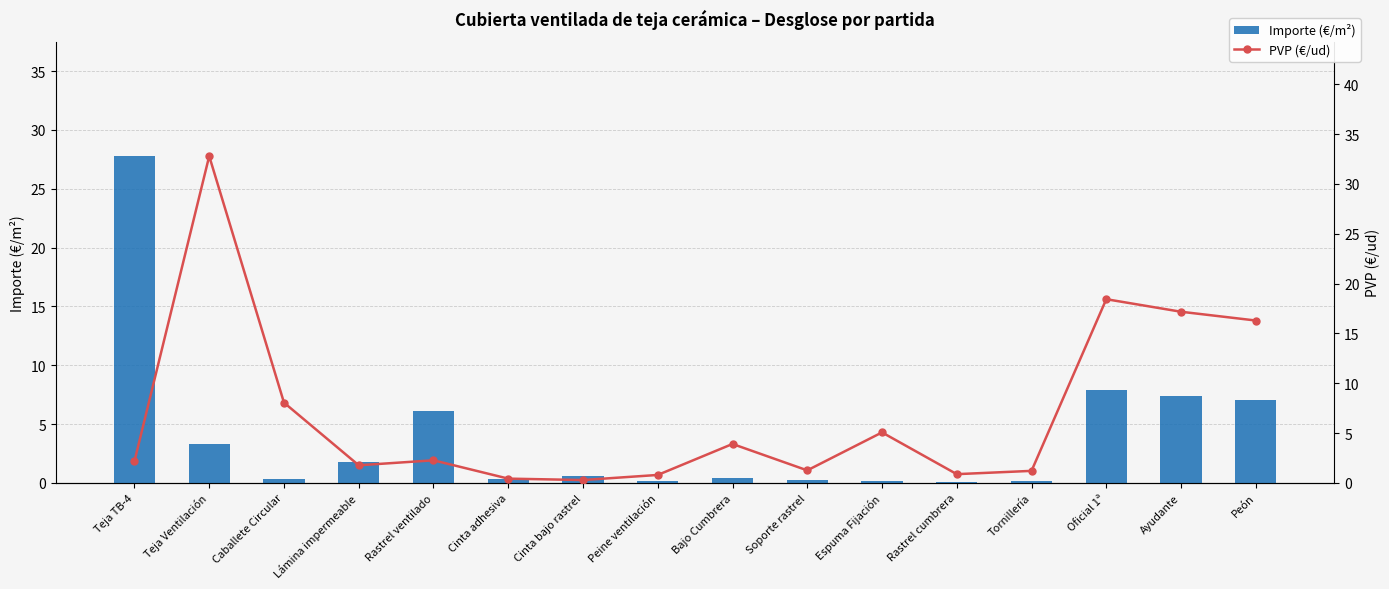

How many distinct data groups are displayed?

2